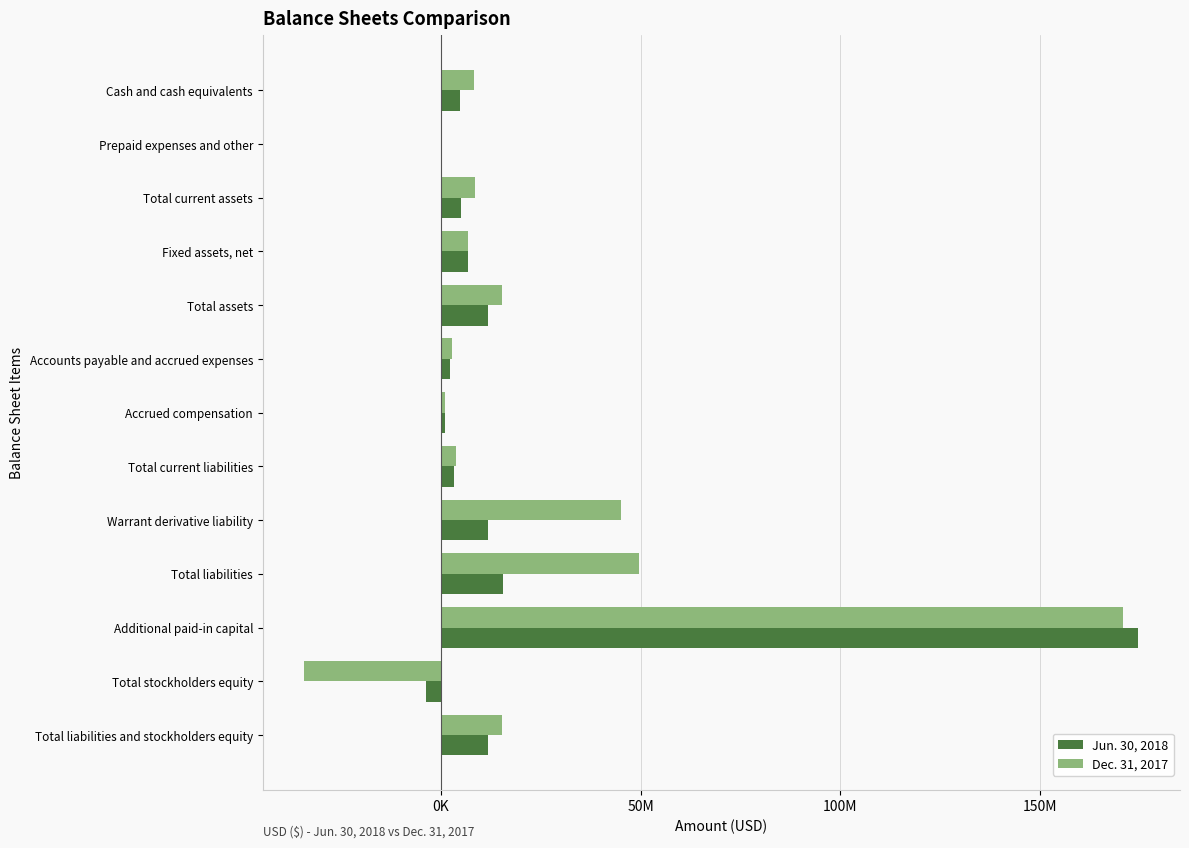

Rank the series by their average value, from highest to lowest.

Dec. 31, 2017, Jun. 30, 2018